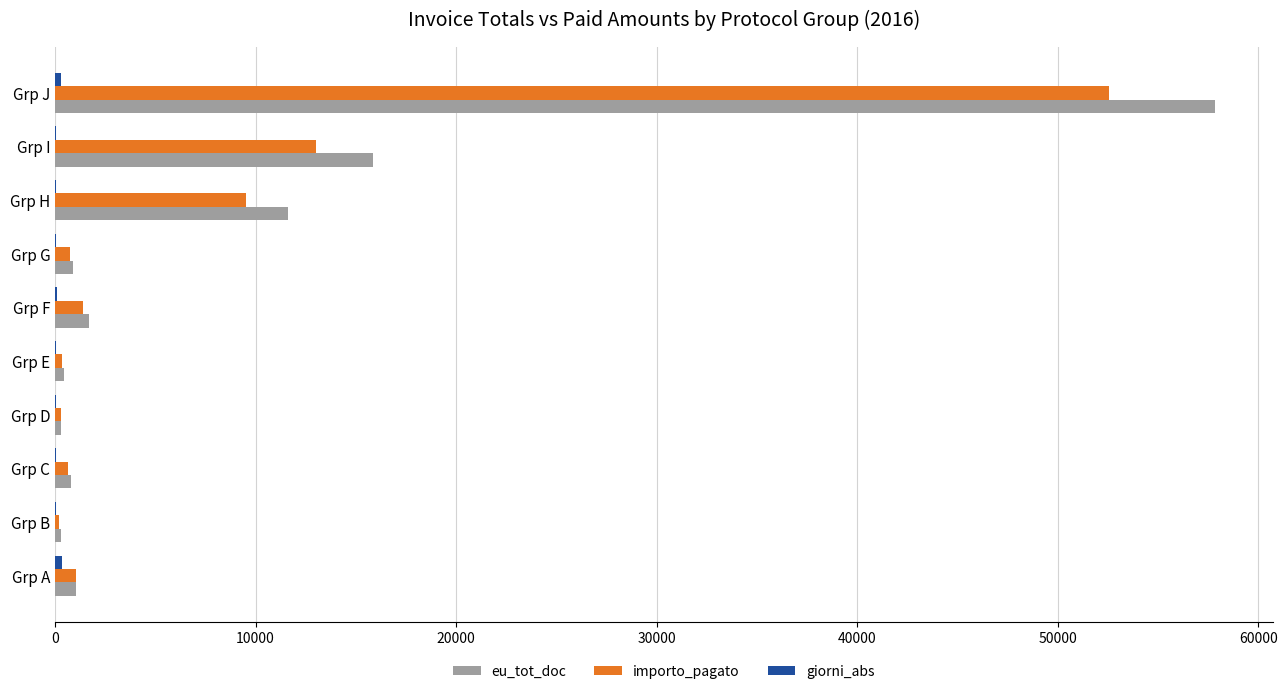

Between Grp G and Grp H, which series saw the biggest shift?

eu_tot_doc